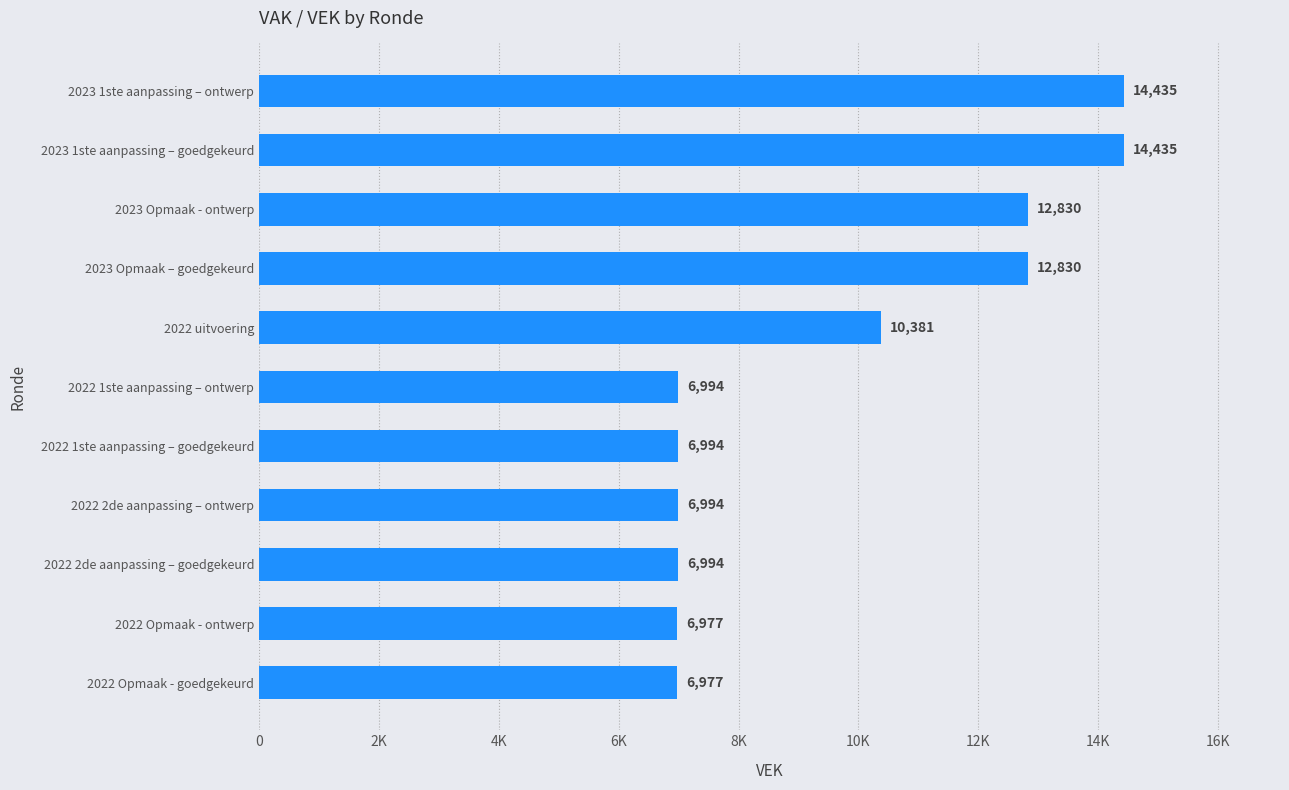

What is the sum of all values?

106841